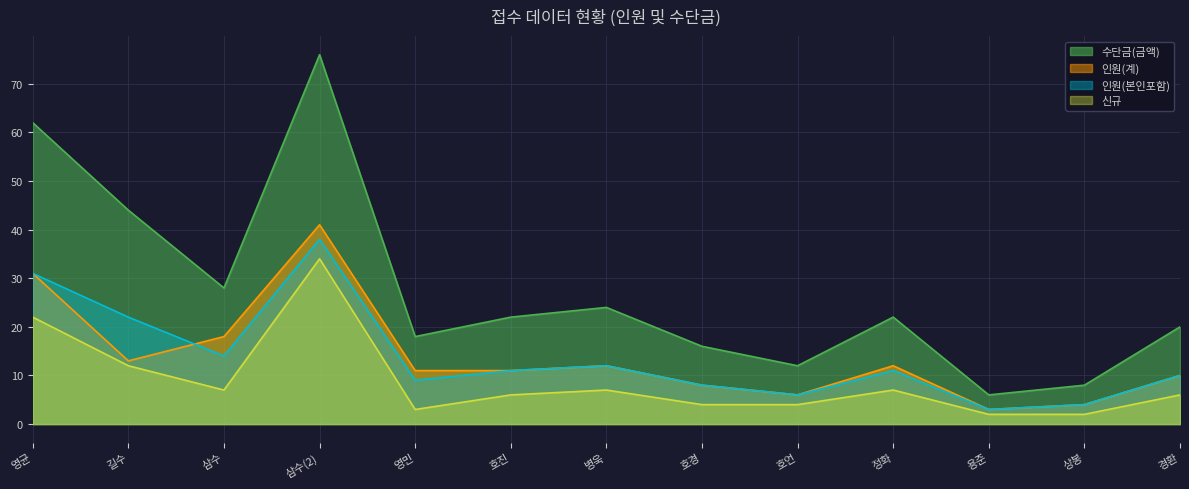

Is the value of 인원(계) at 영균 greater than the value of 인원(본인포함) at 정화?

Yes